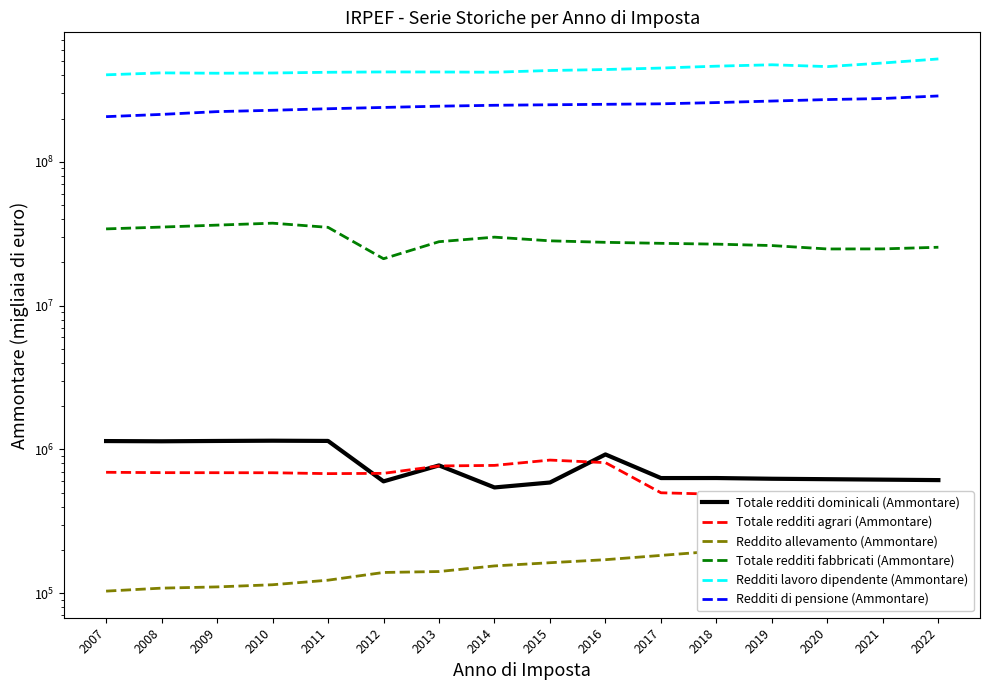

What is the difference between the second highest and second lowest values in the Totale redditi agrari (Ammontare) series?

343472.0